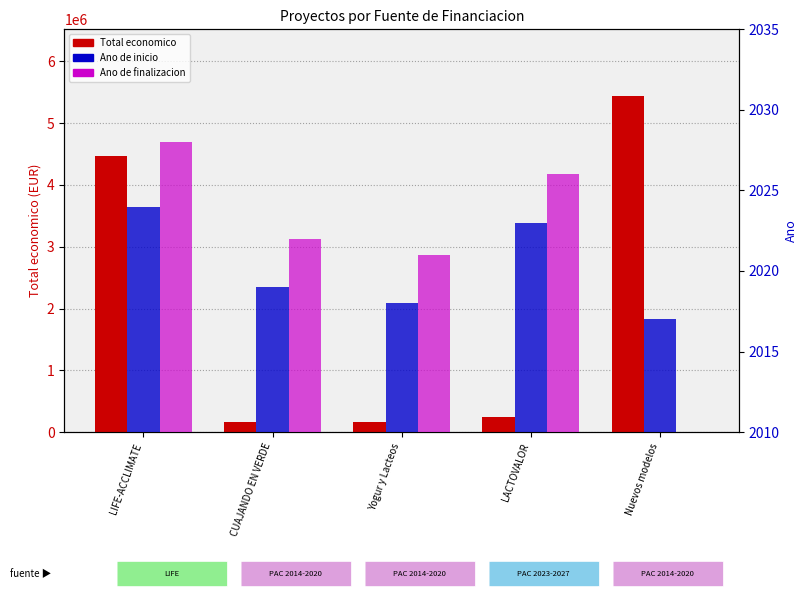

What is the minimum value for Total economico?

164600